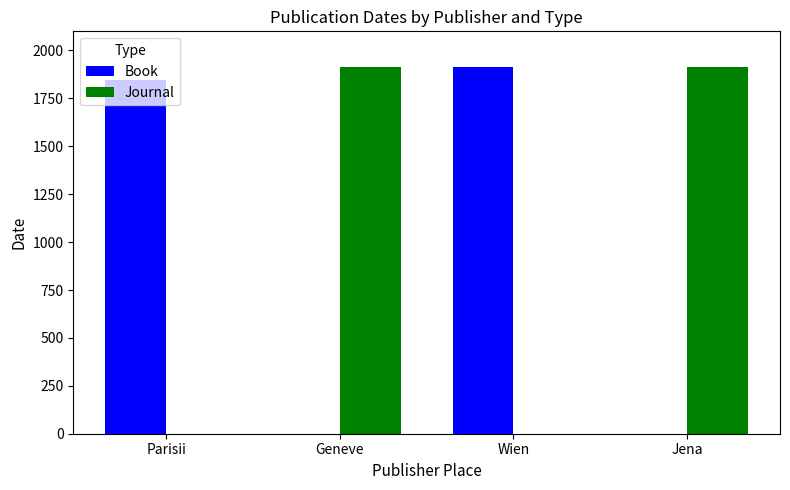

What is the maximum value shown in the chart?

1914